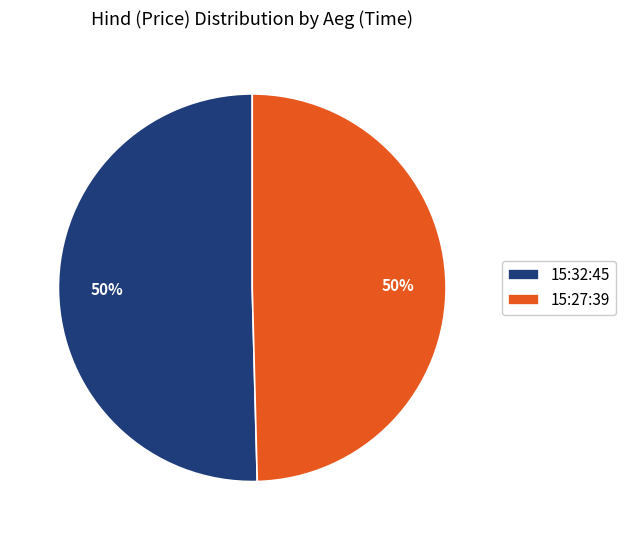

How many slices are in this pie chart?

2